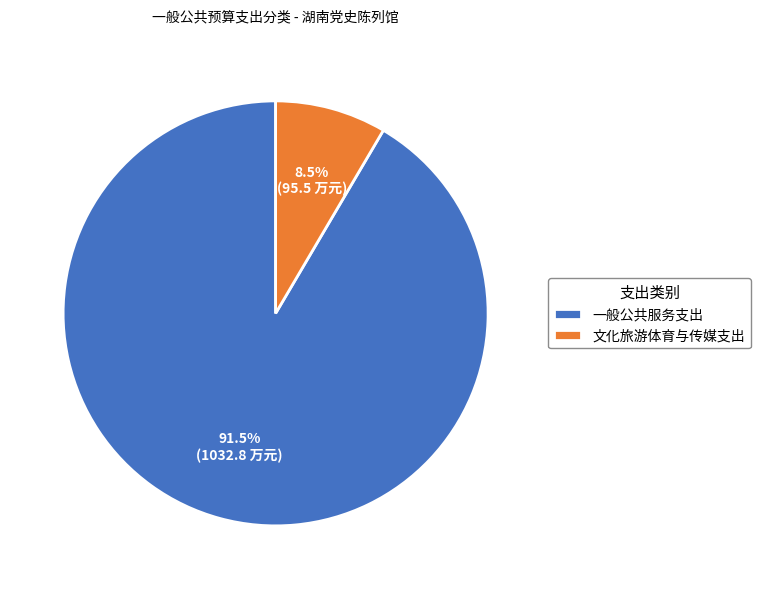

Rank the categories by value from lowest to highest.

文化旅游体育与传媒支出, 一般公共服务支出